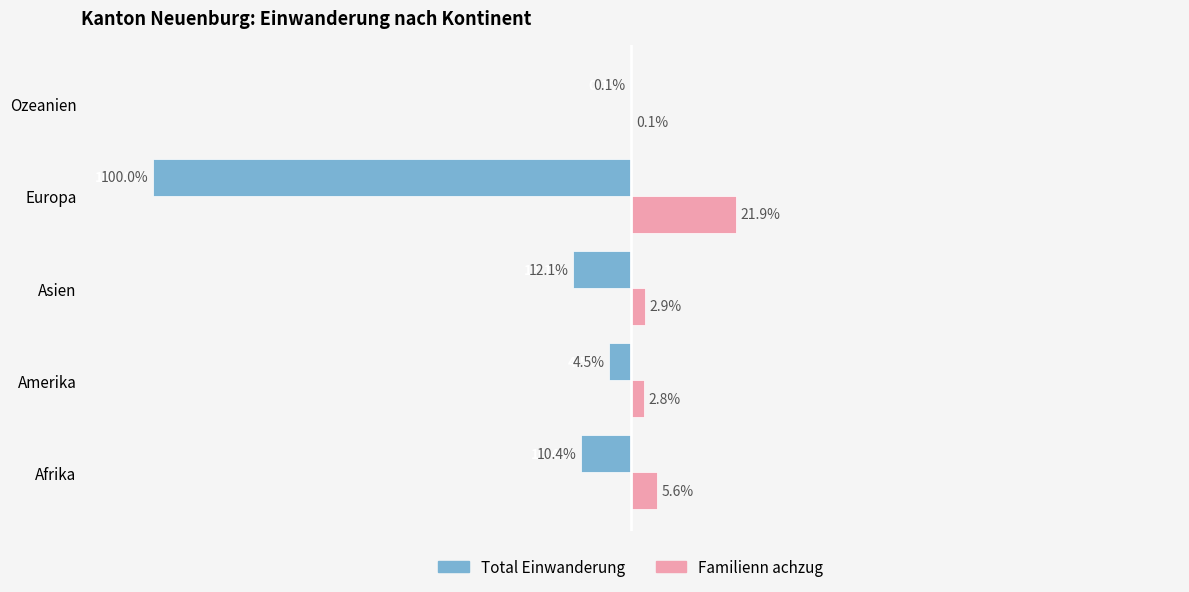

What are all the series names shown in the legend?

Total Einwanderung, Familienn achzug